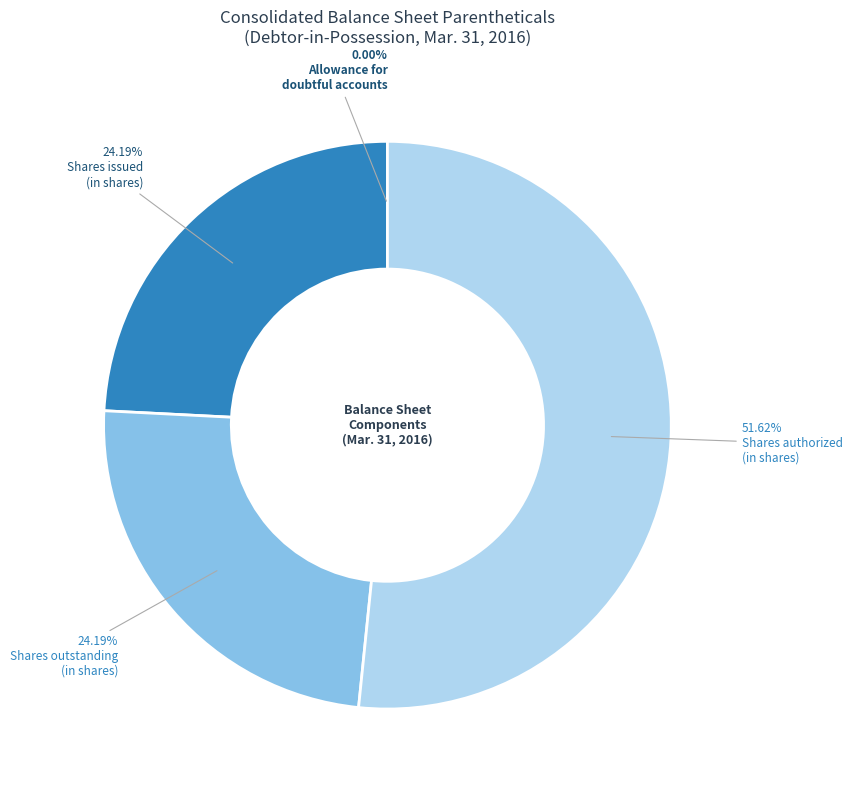

To the nearest percent, what is the difference between the largest and smallest slice percentages?

52%